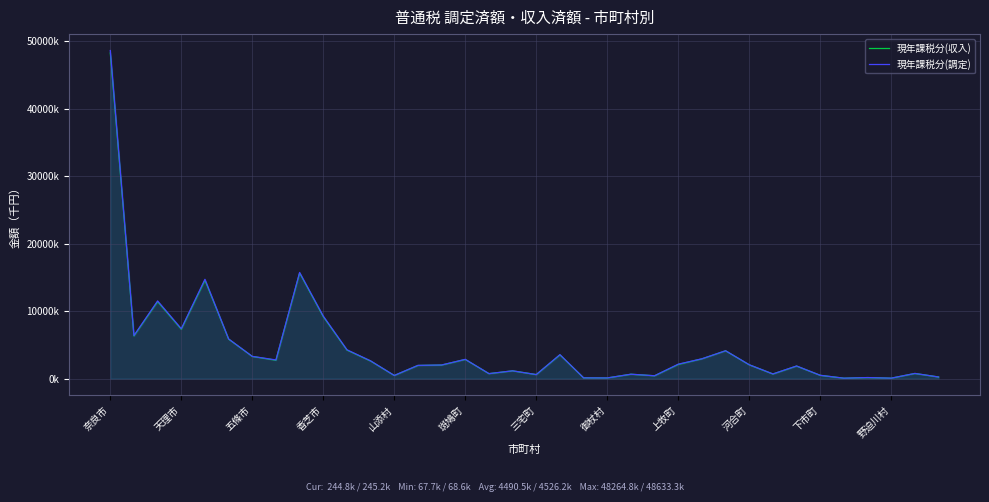

Is it true that 現年課税分(調定) equals 5883759 at 斑鳩町?

True